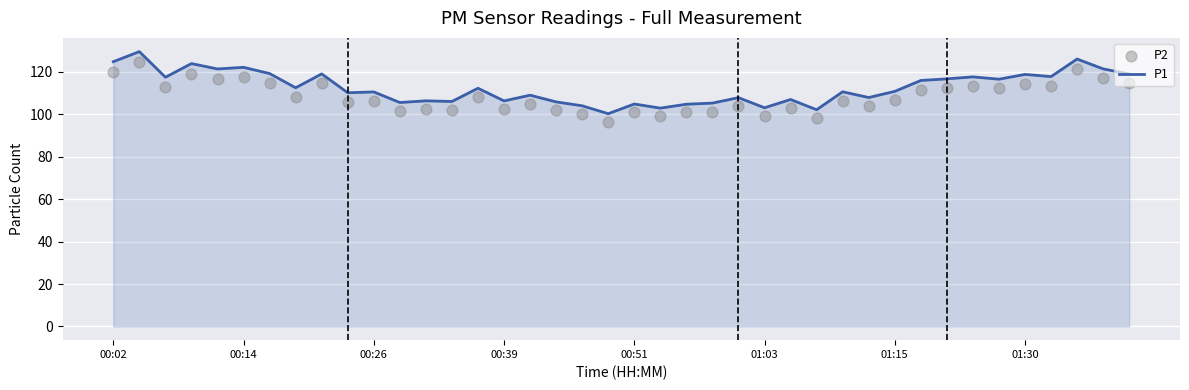

At how many categories does at least one series exceed 126?

2